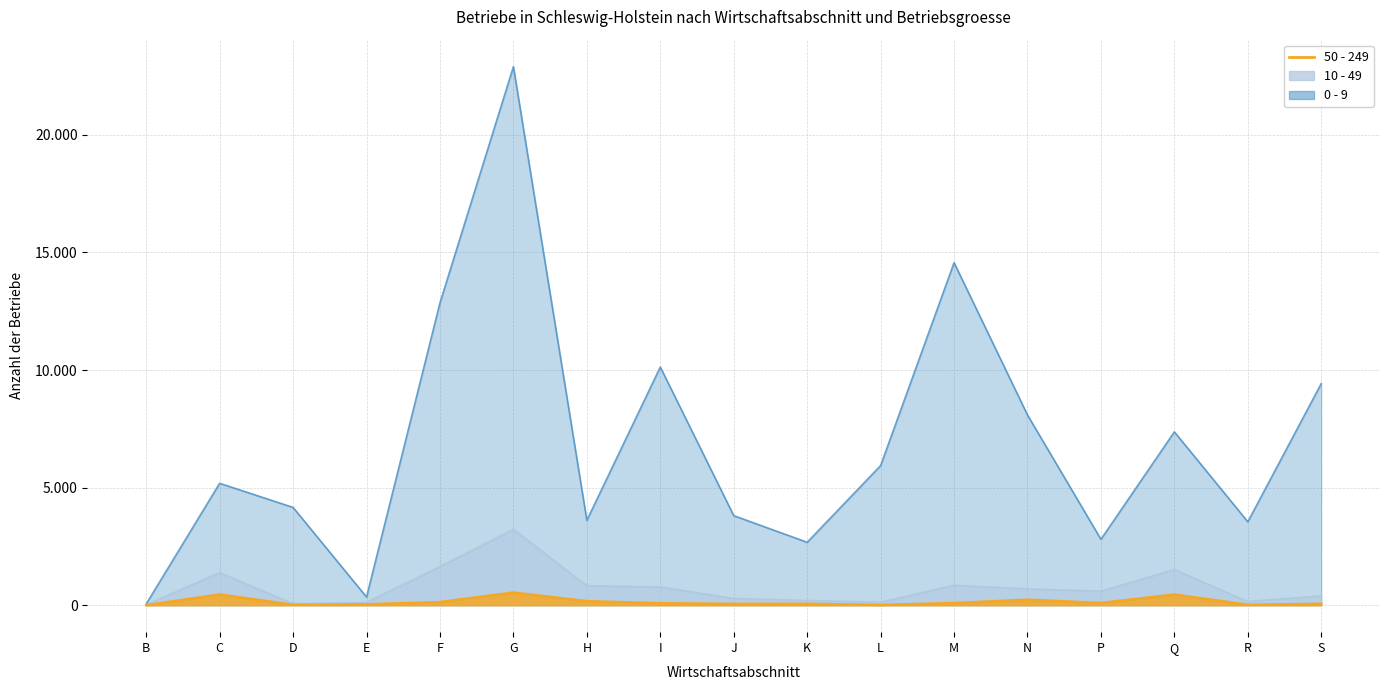

What is the maximum value for 0 - 9 (line)?

22900